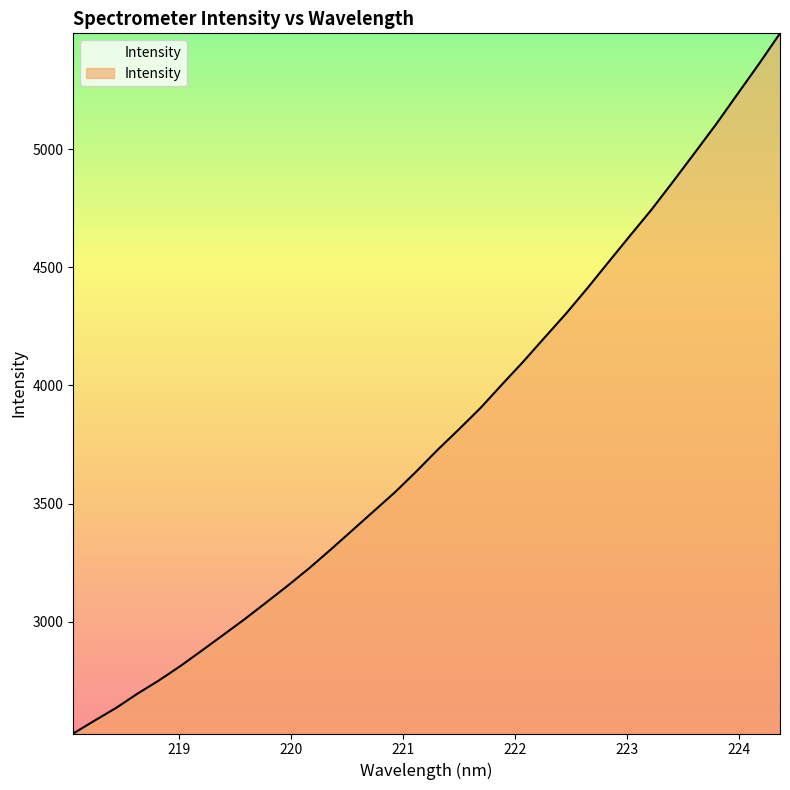

What is the greatest value displayed?

5491.4